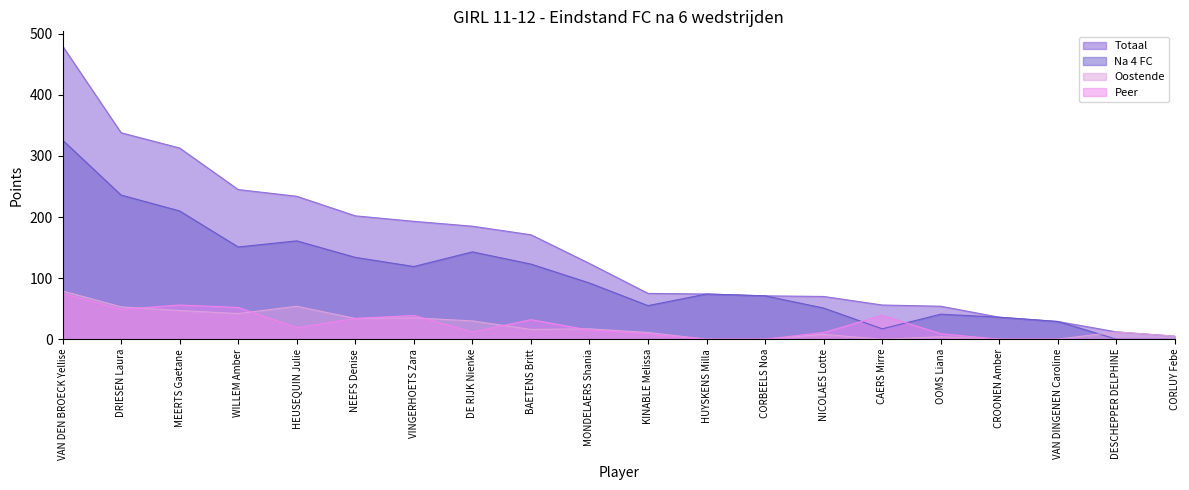

What is the value of the Oostende point at the 8th from the left?

30